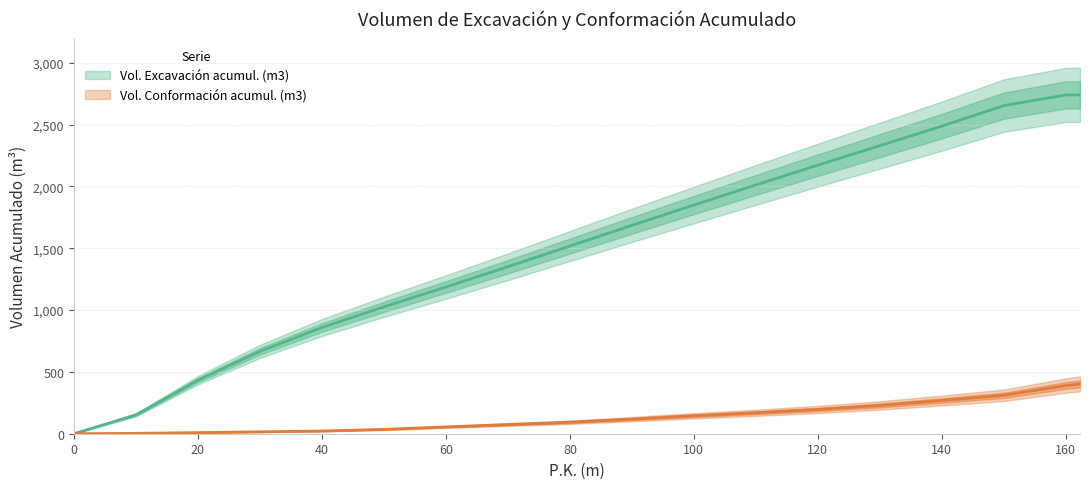

True or false: Vol. Excavación acumul. (m3) and Vol. Conformación acumul. (m3) cross at least once.

False